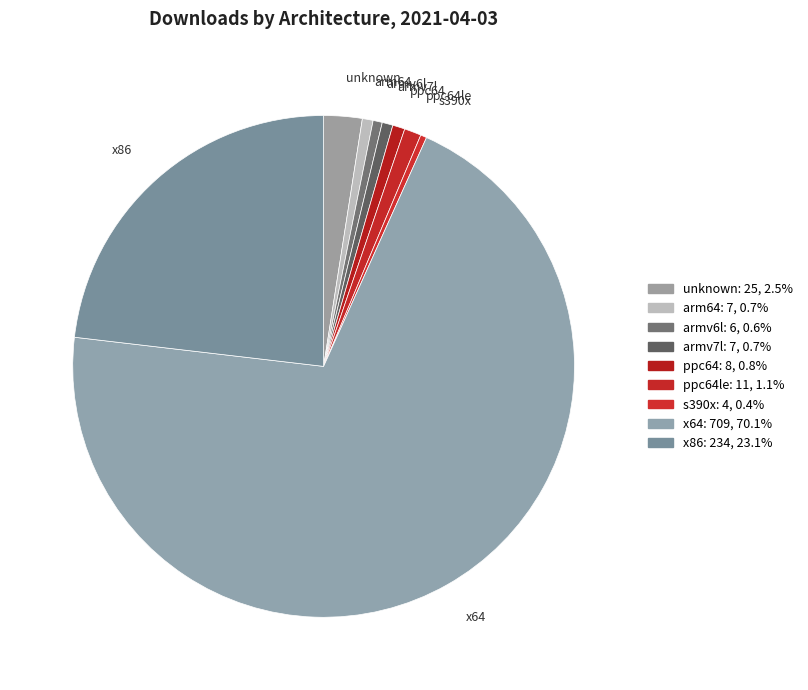

Is the sum of x64 and ppc64le greater than half?

Yes